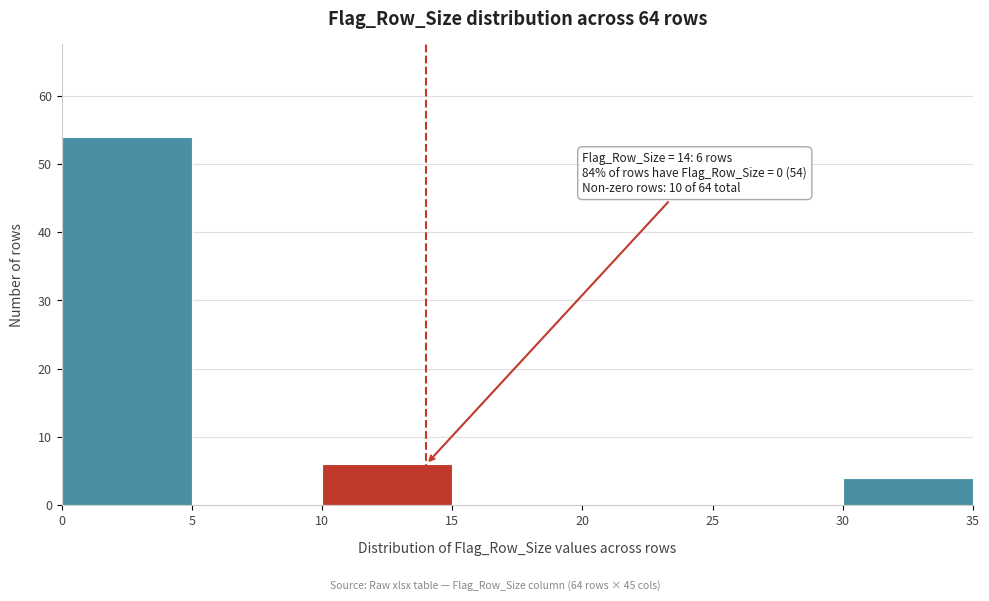

Over which range of the x-axis is the bar tallest?

0 to 5